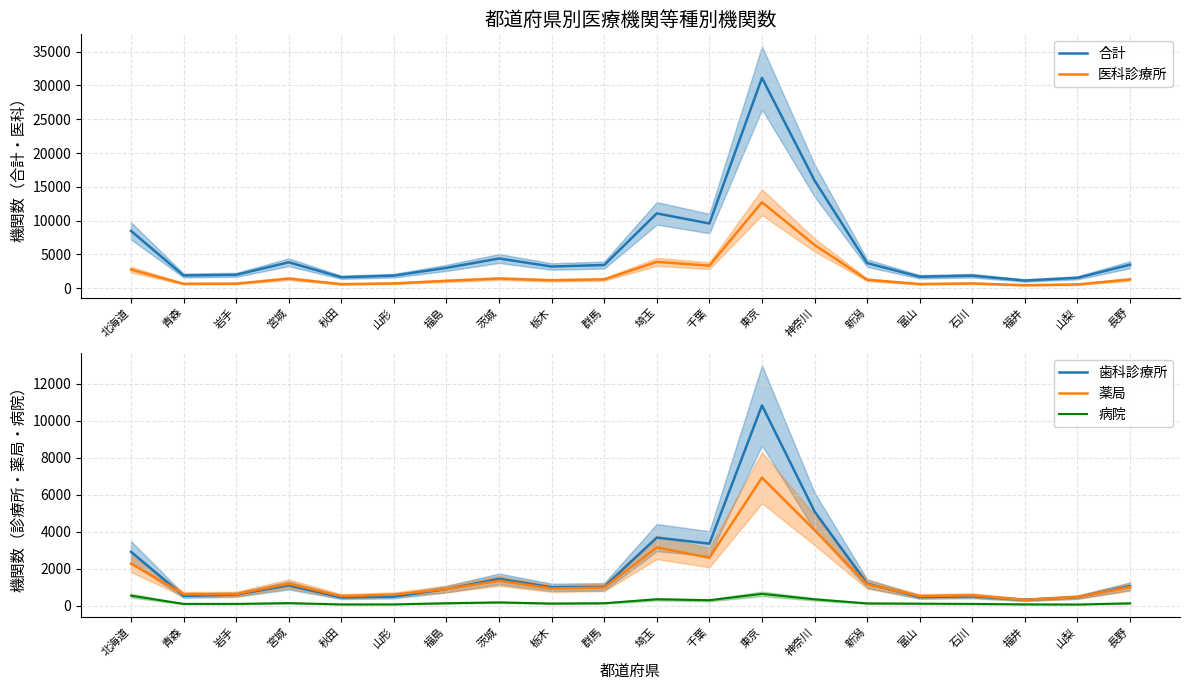

True or false: 薬局 and 病院 cross at least once.

False